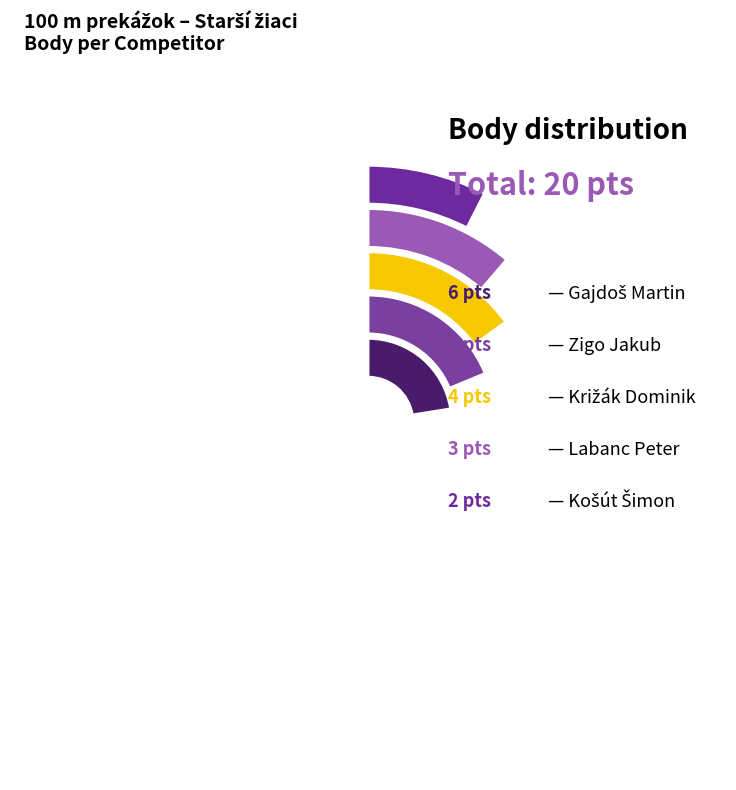

How many slices are in this pie chart?

5